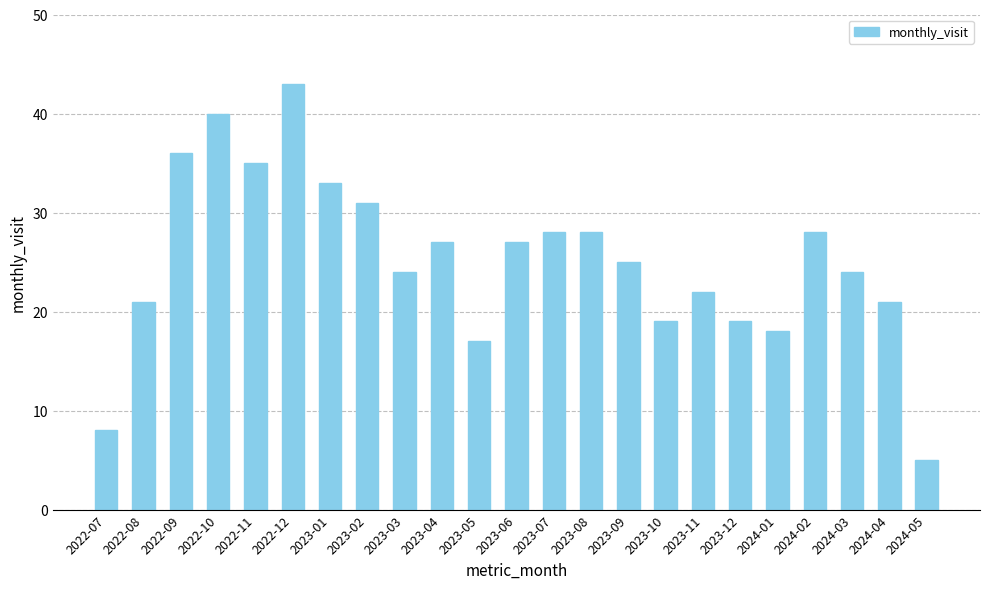

What value does the data have at 2022-10, to the nearest 5?

40